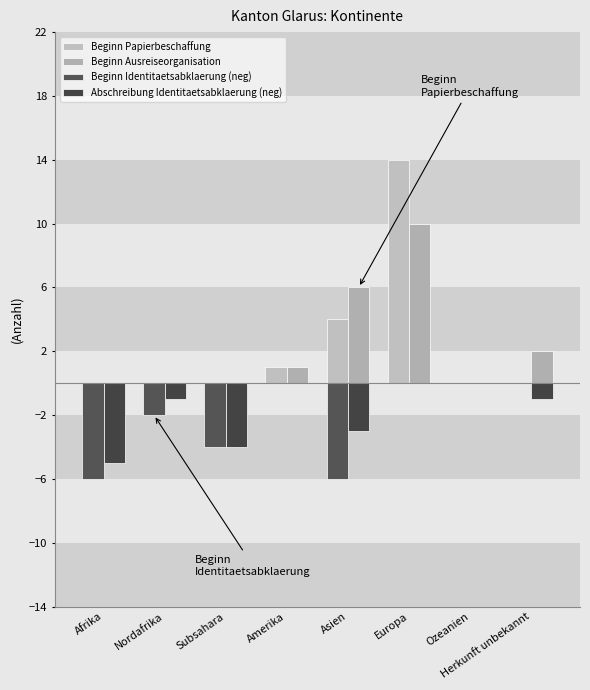

How many groups of bars are there?

8